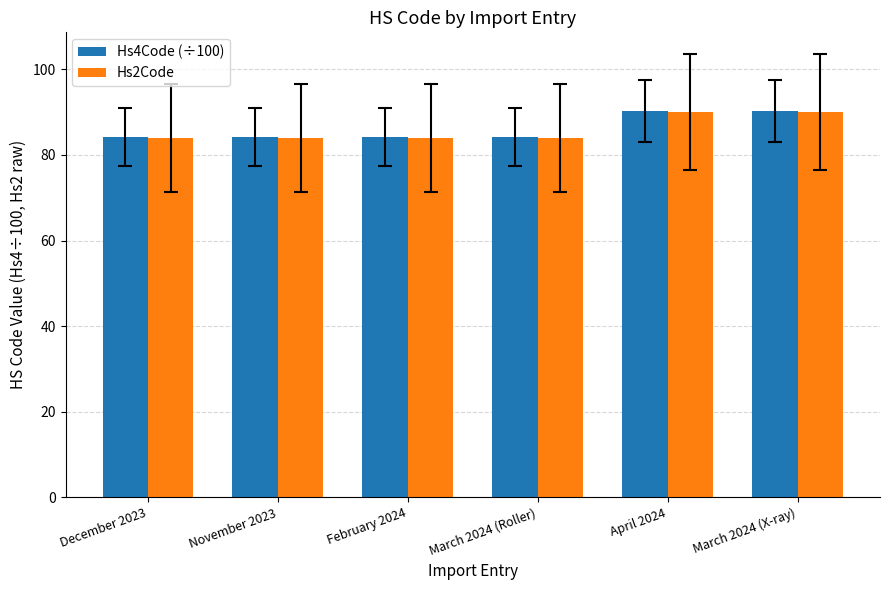

How many bars are there in total?

12